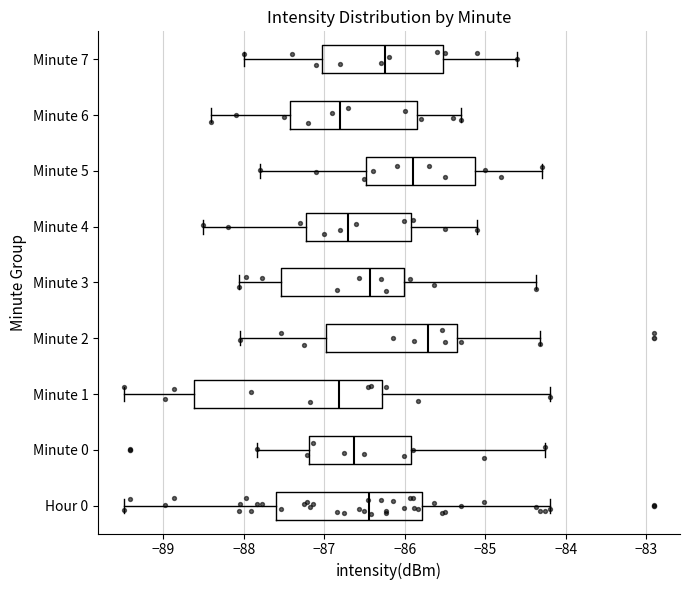

Reading bottom to top, read every box against the x-axis: the position of its median line, the range the box covers, and the ends of its whiskers. The values are not printed on the chart, so give them approximately, as read against the axis.

Hour 0: median -86.4, box -87.6 to -85.8, whiskers -89.5 to -84.2
Minute 0: median -86.6, box -87.2 to -85.9, whiskers -87.8 to -84.3
Minute 1: median -86.8, box -88.6 to -86.3, whiskers -89.5 to -84.2
Minute 2: median -85.7, box -87.0 to -85.3, whiskers -88.0 to -84.3
Minute 3: median -86.4, box -87.5 to -86.0, whiskers -88.1 to -84.4
Minute 4: median -86.7, box -87.2 to -85.9, whiskers -88.5 to -85.1
Minute 5: median -85.9, box -86.5 to -85.1, whiskers -87.8 to -84.3
Minute 6: median -86.8, box -87.4 to -85.8, whiskers -88.4 to -85.3
Minute 7: median -86.2, box -87.0 to -85.5, whiskers -88.0 to -84.6